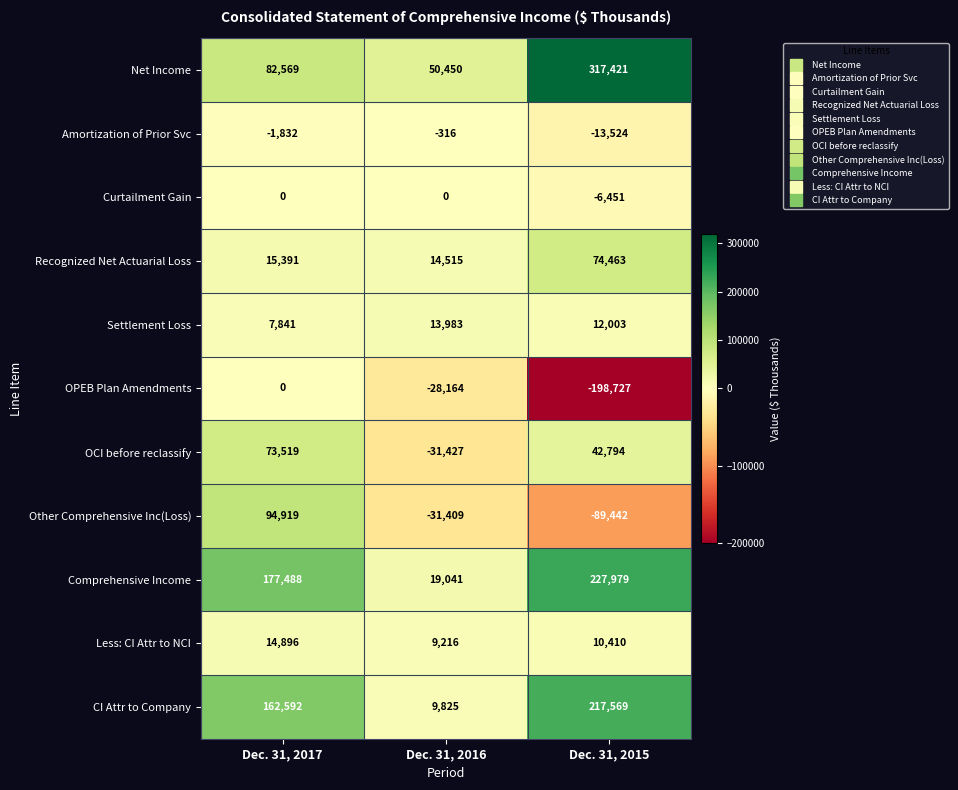

Which label corresponds to the largest value in the chart?

Dec. 31, 2015